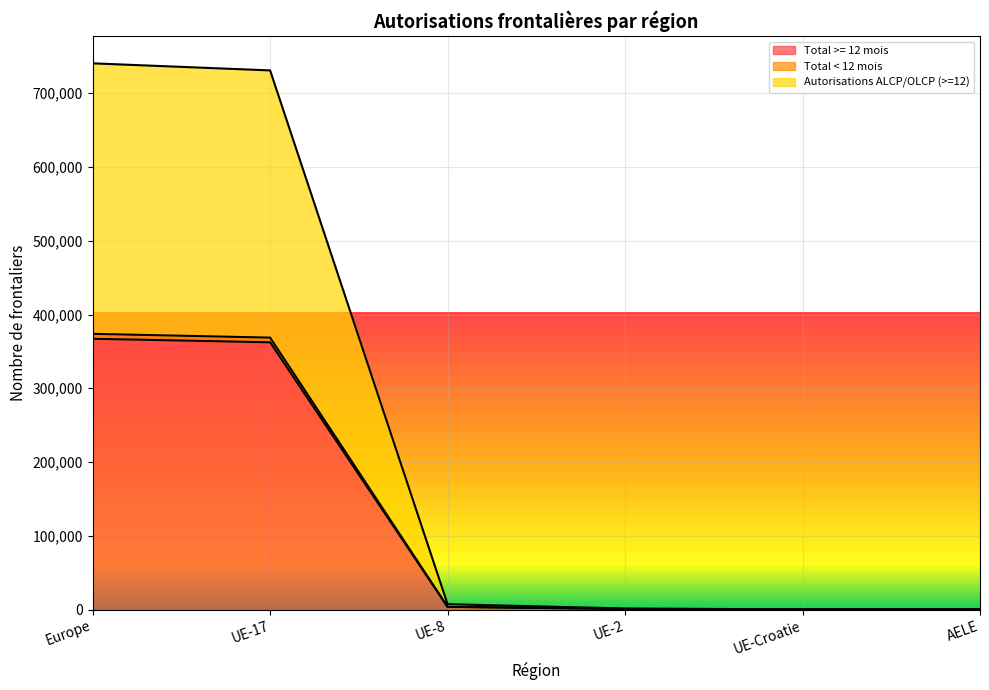

What is the difference between the highest and lowest values at UE-17?

368664